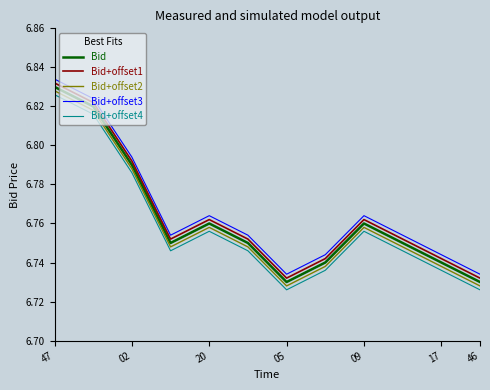

True or false: Bid and Bid+offset1 cross at least once.

False